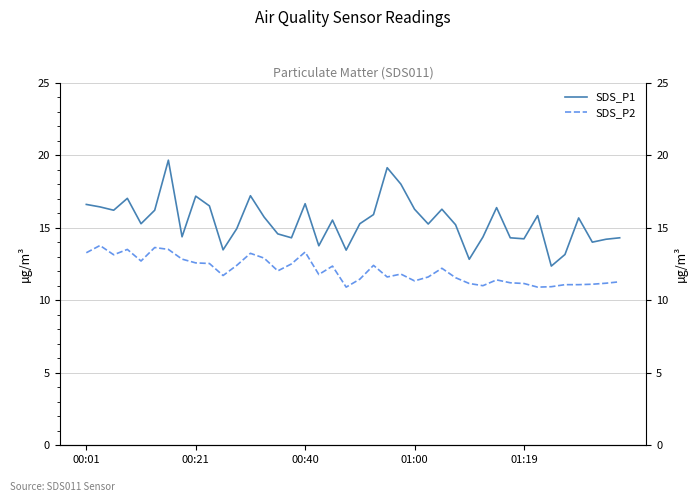

What is the difference between the maximum and minimum values in the SDS_P2 series?

2.9